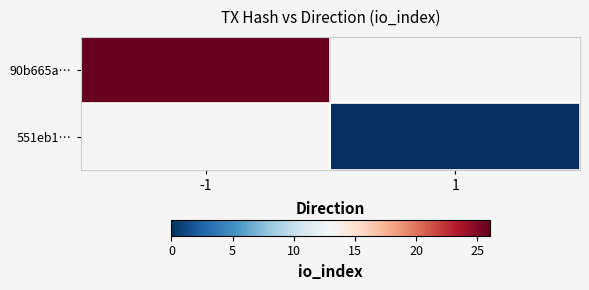

Rank the series at 1 from lowest to highest value.

90b665a…, 551eb1…